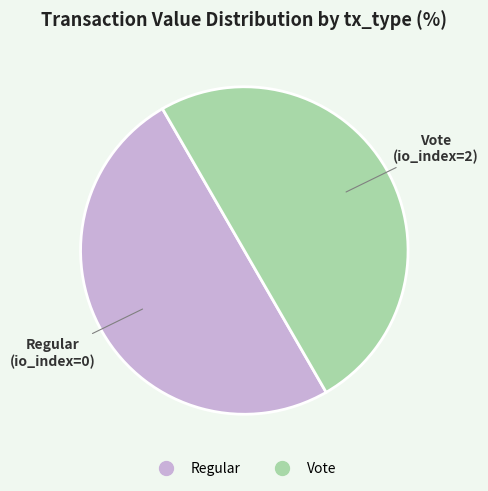

What is the ratio of the value at Vote to the value at Regular?

1.0